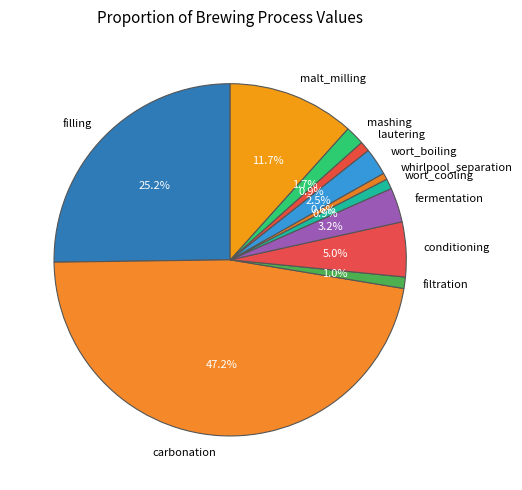

Which has a higher value, filling or wort_cooling?

filling